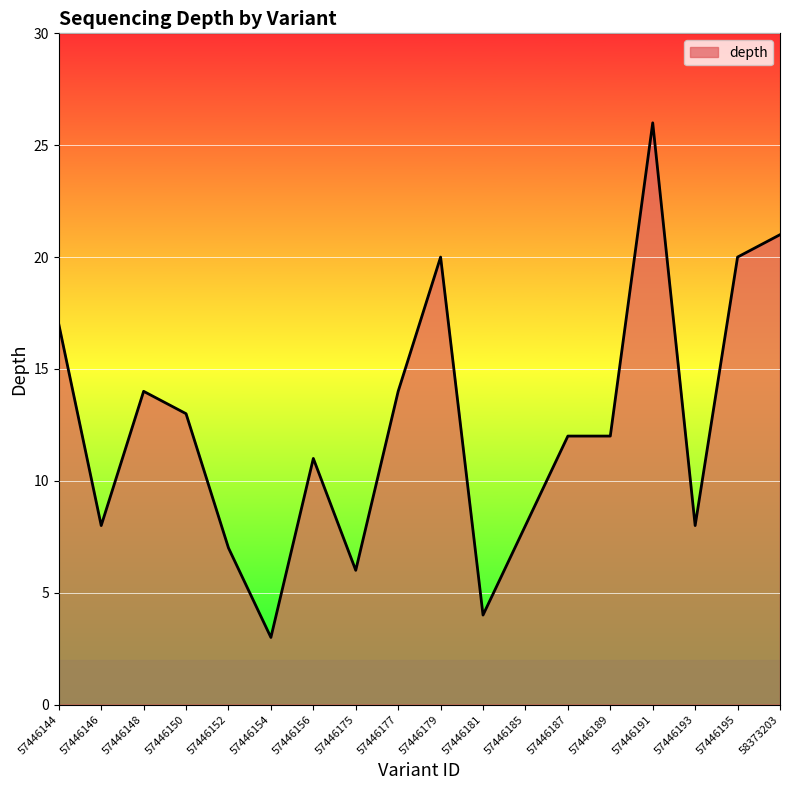

Reading right to left, extract all data points from this chart.

58373203=21	57446195=20	57446193=8	57446191=26	57446189=12	57446187=12	57446185=8	57446181=4	57446179=20	57446177=14	57446175=6	57446156=11	57446154=3	57446152=7	57446150=13	57446148=14	57446146=8	57446144=17